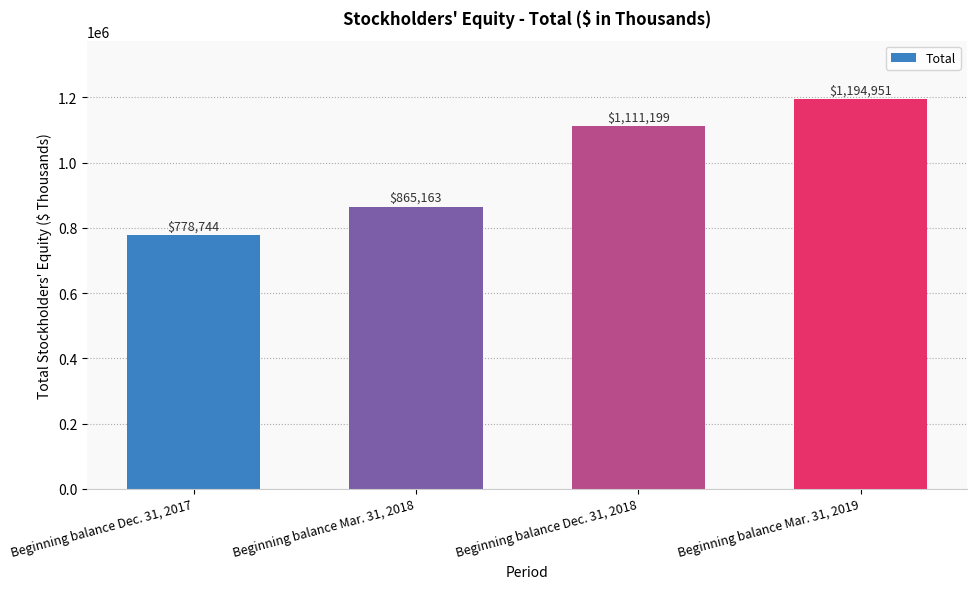

List the labels in order of value, smallest first.

Beginning balance Dec. 31, 2017, Beginning balance Mar. 31, 2018, Beginning balance Dec. 31, 2018, Beginning balance Mar. 31, 2019